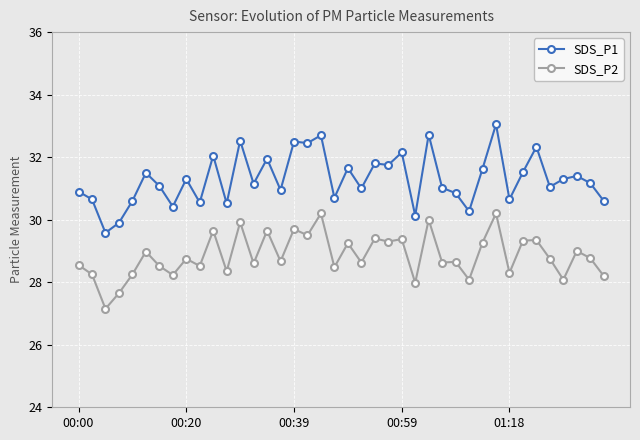

List the series in order of their overall mean, highest first.

SDS_P1, SDS_P2